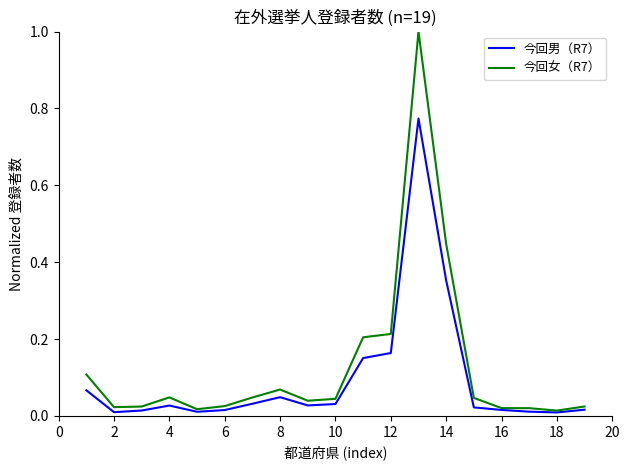

At how many categories does at least one series exceed 0?

19